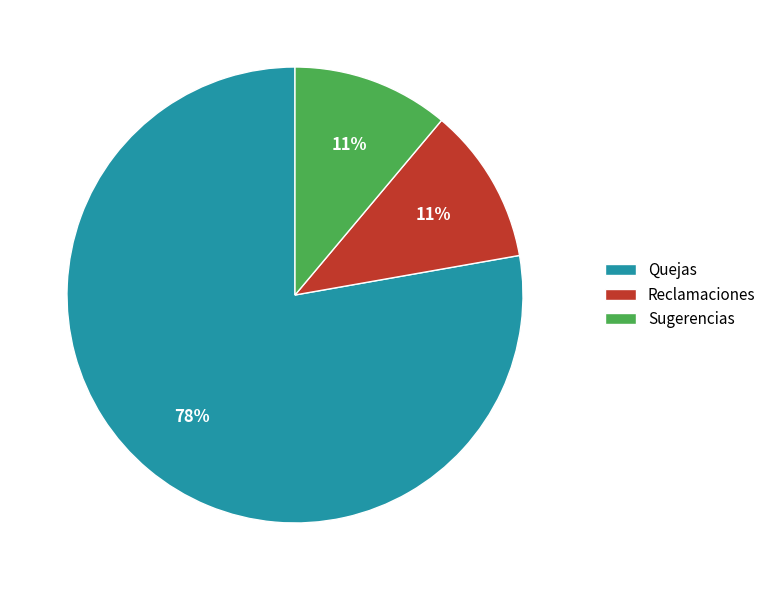

Combined, do Reclamaciones and Sugerencias account for over 50%?

No